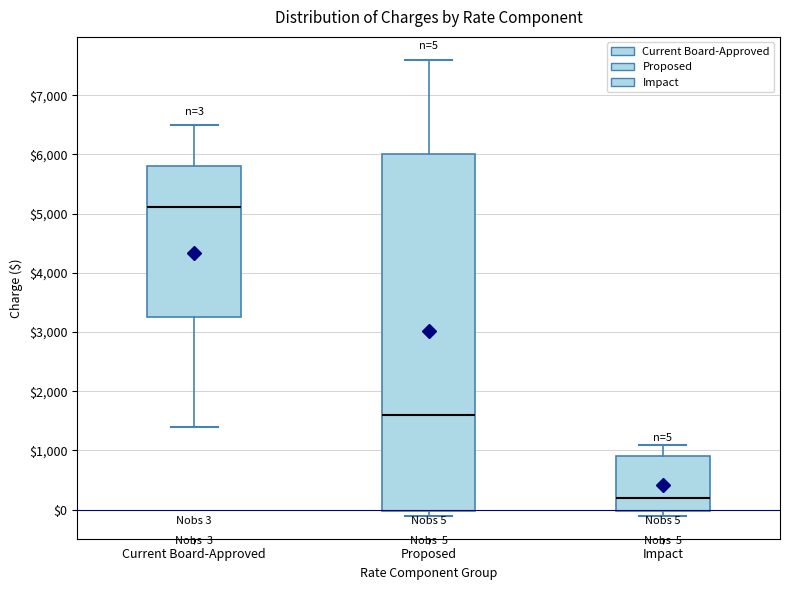

Comparing the boxes themselves (not the whiskers), which one is the tallest?

Proposed